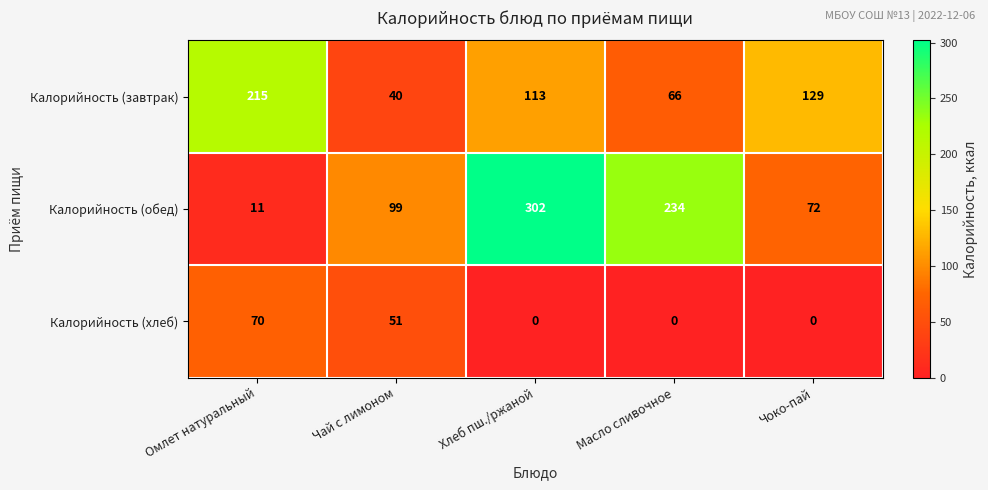

Is it true that Калорийность (хлеб) equals 0 at Чоко-пай?

True